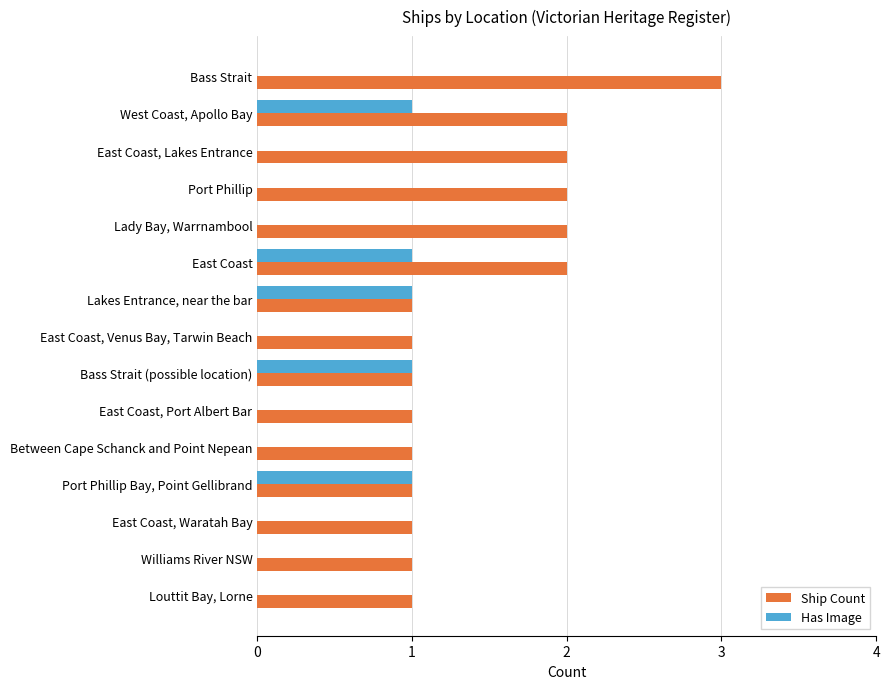

Is the value of Ship Count at East Coast, Waratah Bay greater than the value of Has Image at East Coast, Lakes Entrance?

Yes